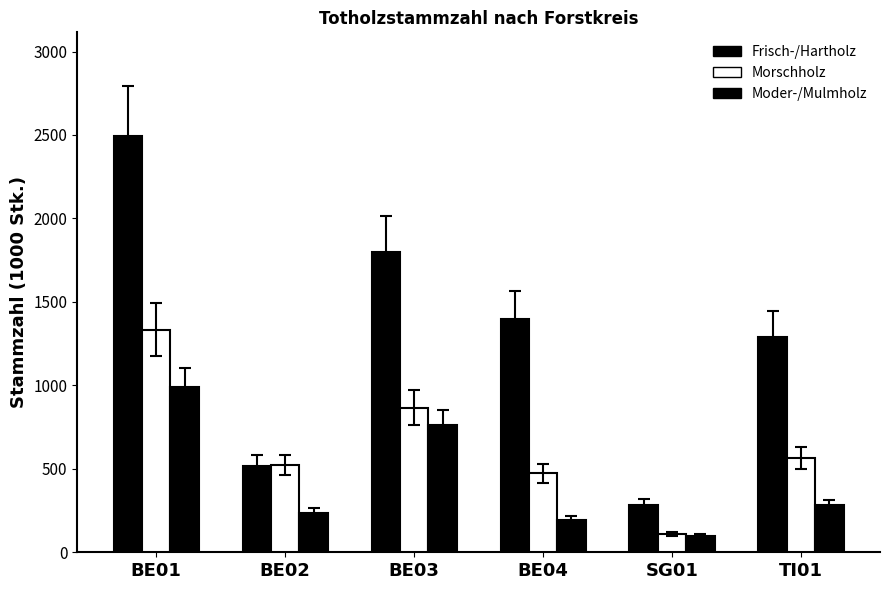

What is the sum of all Moder-/Mulmholz values?

2560